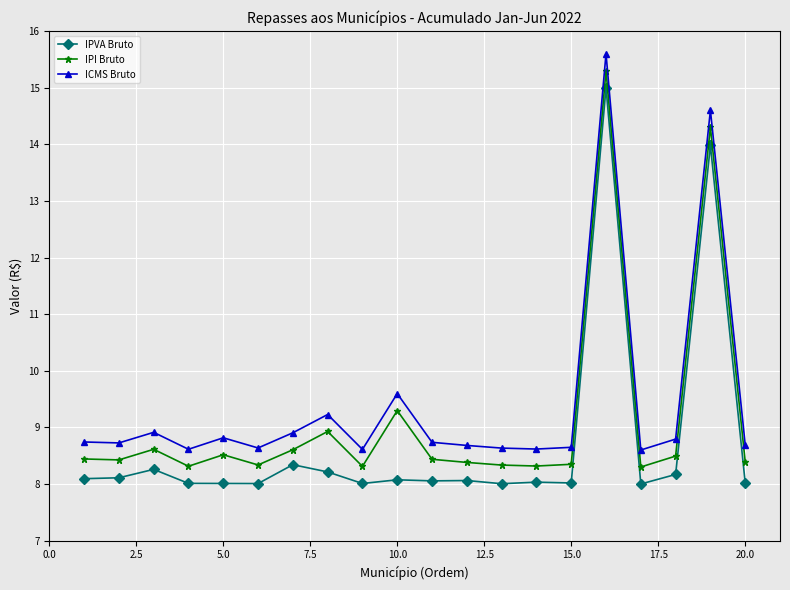

True or false: IPI Bruto has more than 0 interior local peaks.

True